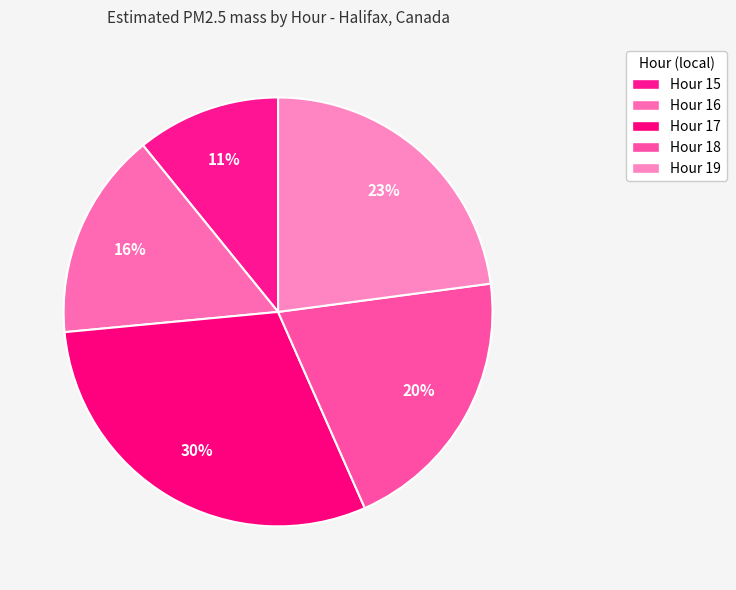

Count the number of slices in the pie.

5